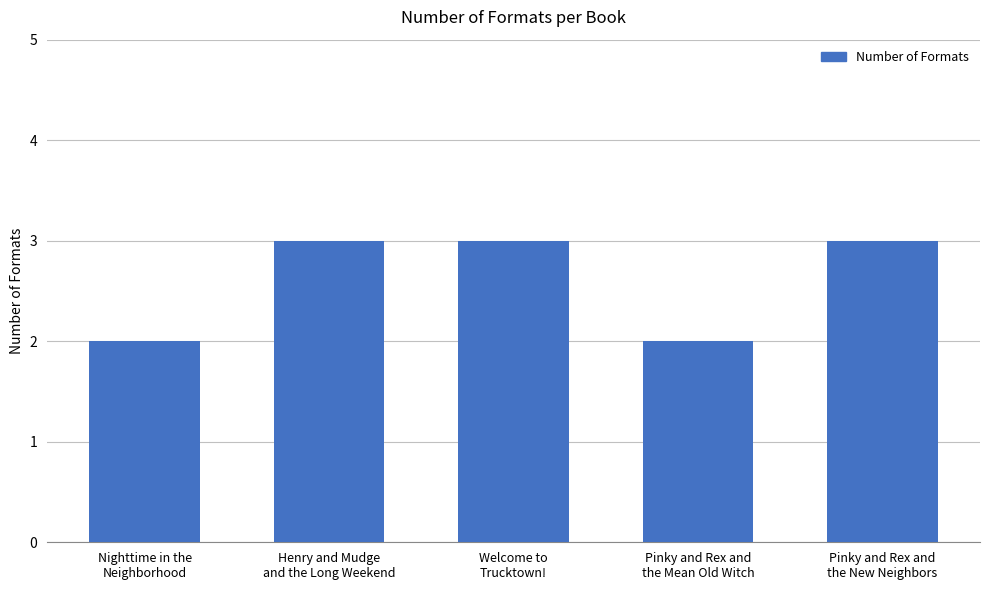

What is the label of the 2nd bar from the left?

Henry and Mudge
and the Long Weekend